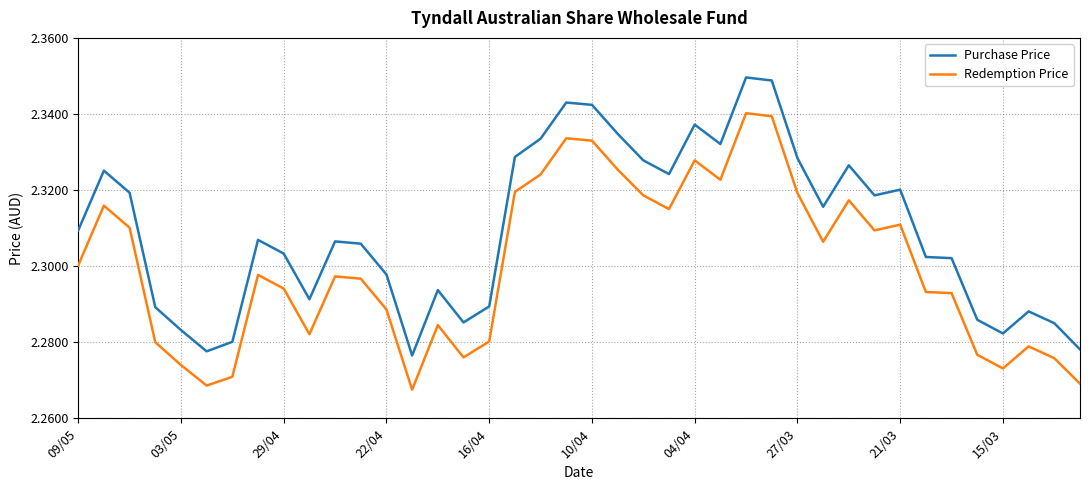

What is the difference between the second highest and minimum values in the Purchase Price series?

0.1